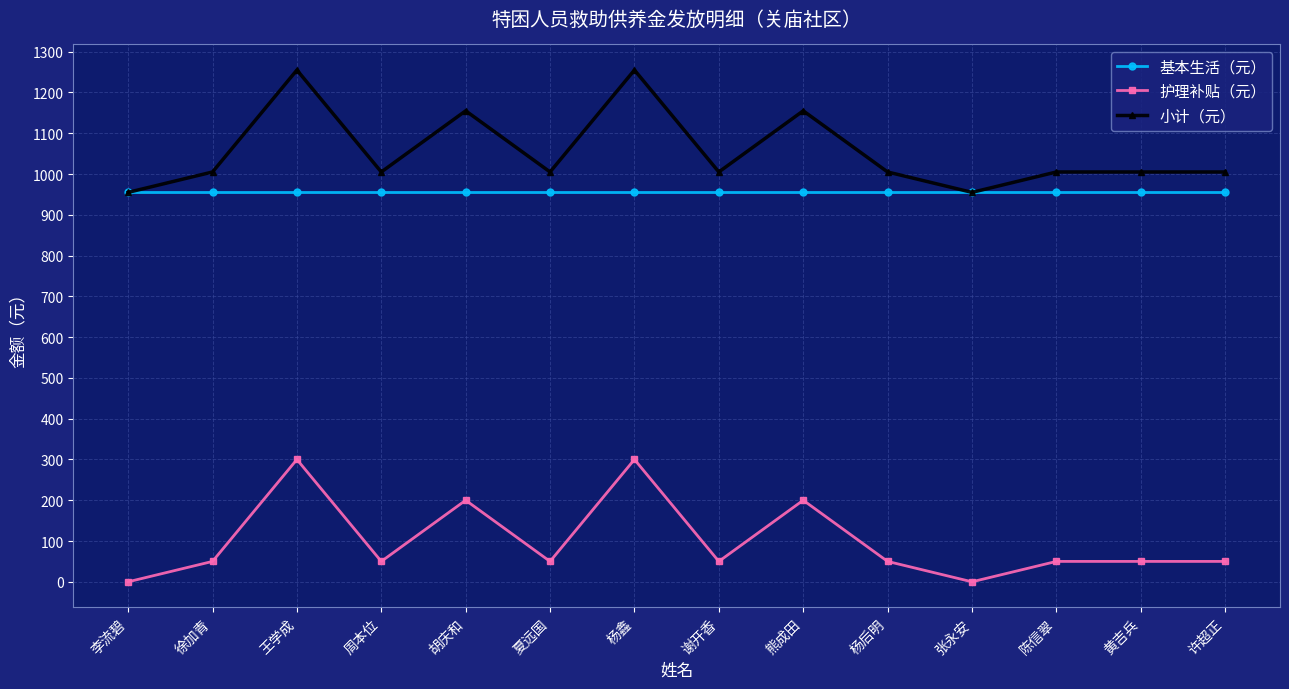

How many data points does each series have?

14